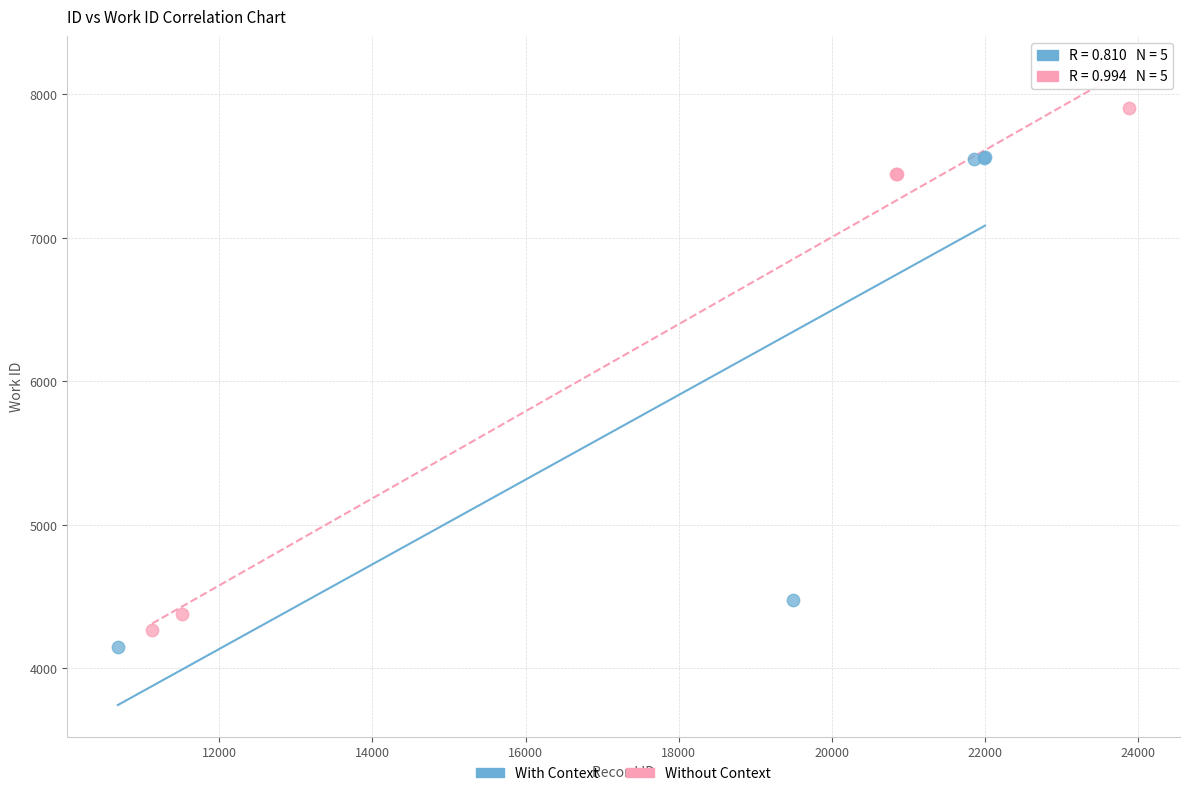

Which series contains the highest Y value?

Without Context